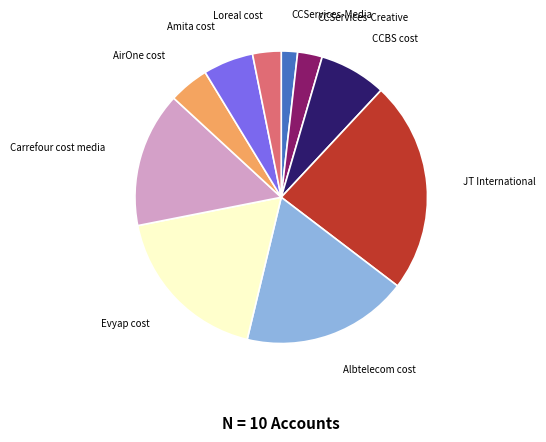

Combined, do CCBS cost and CCServices-Media account for over 50%?

No